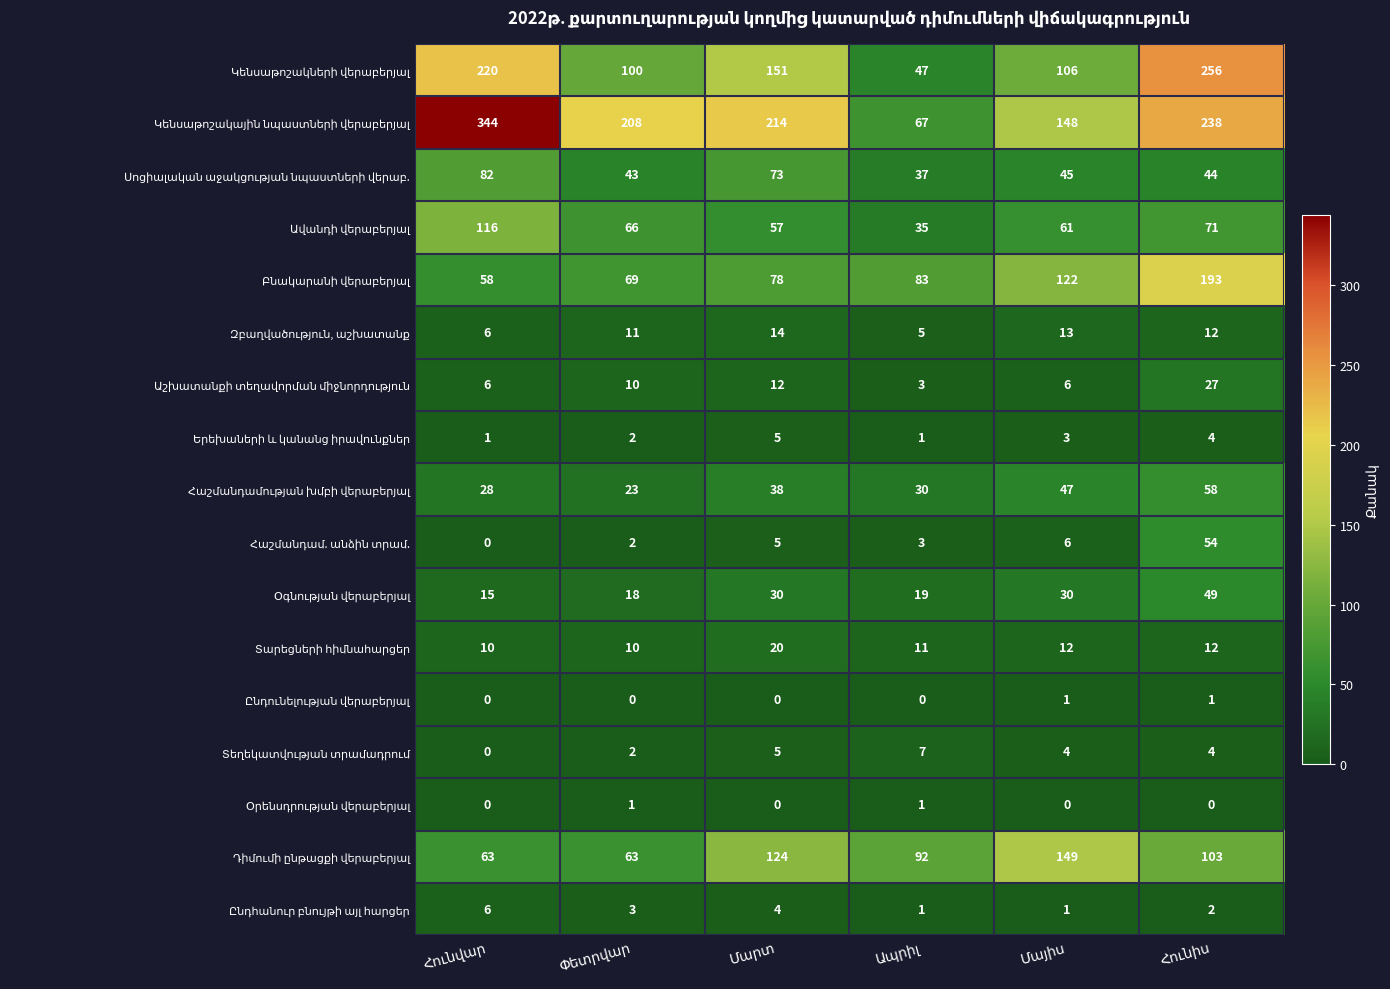

At how many categories does at least one series exceed 21?

6